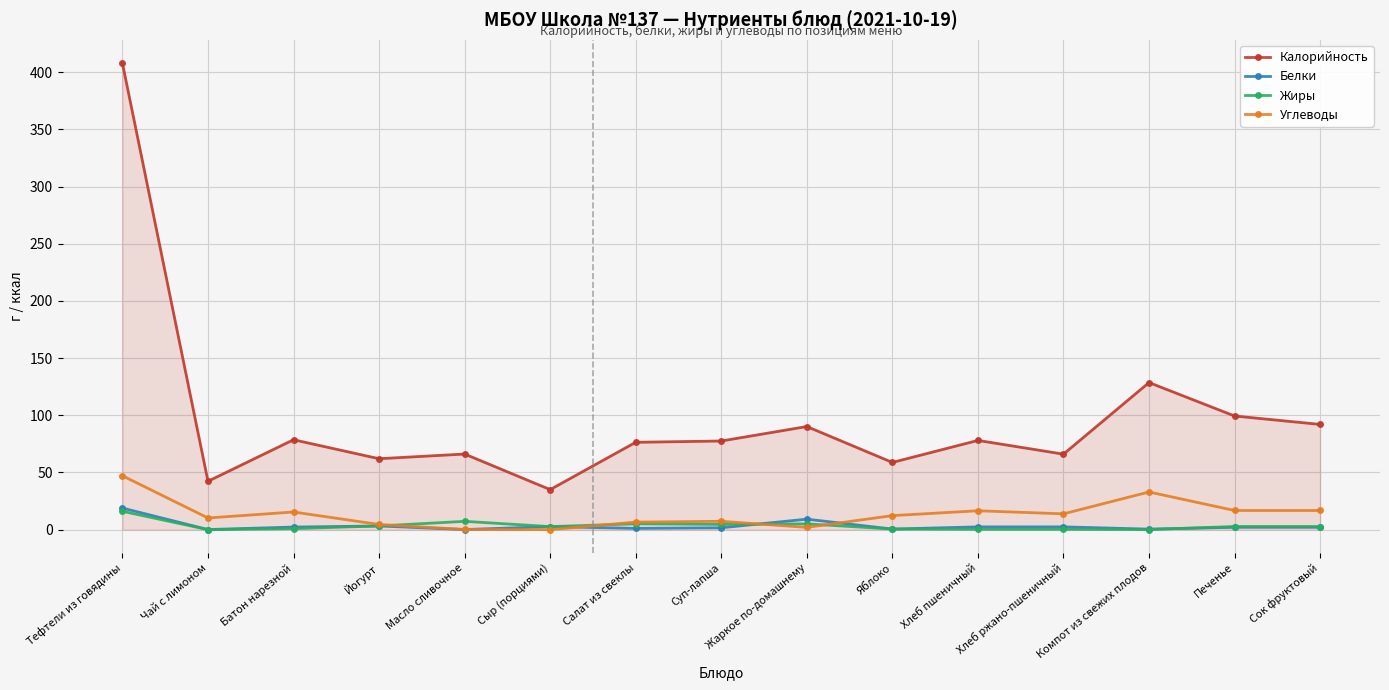

What is the average value of the Жиры series?

3.4